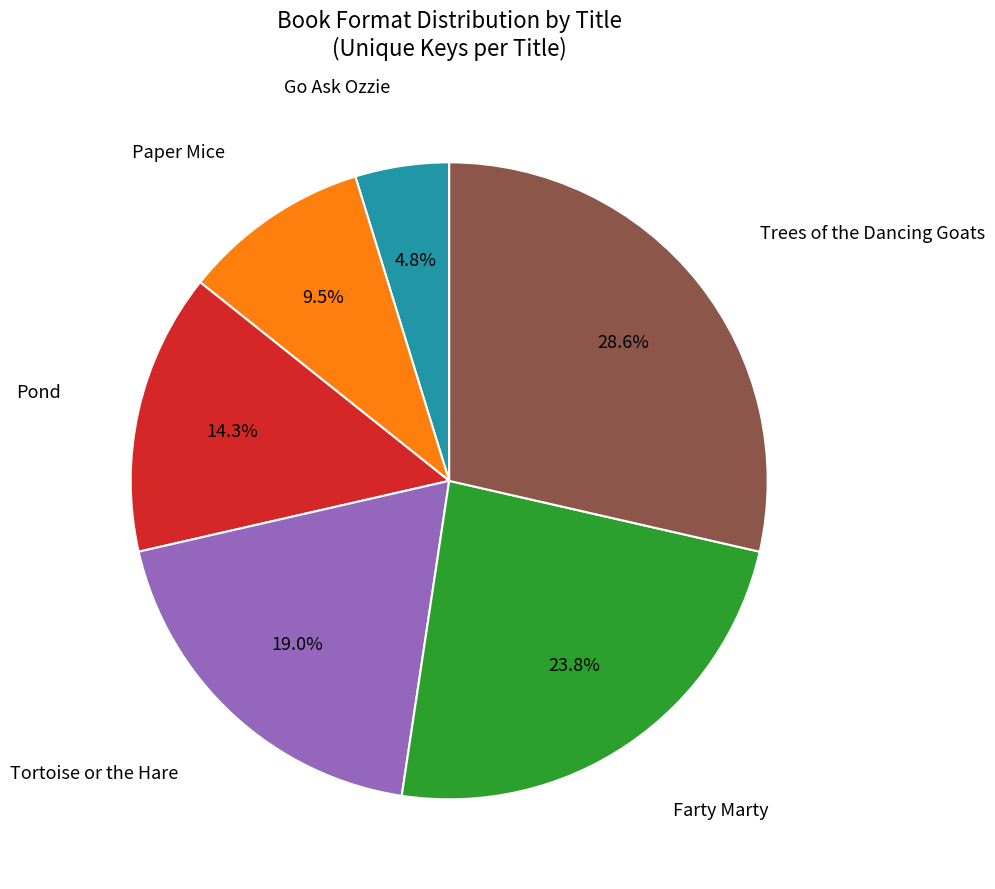

Is there any slice that represents more than half of the pie?

No